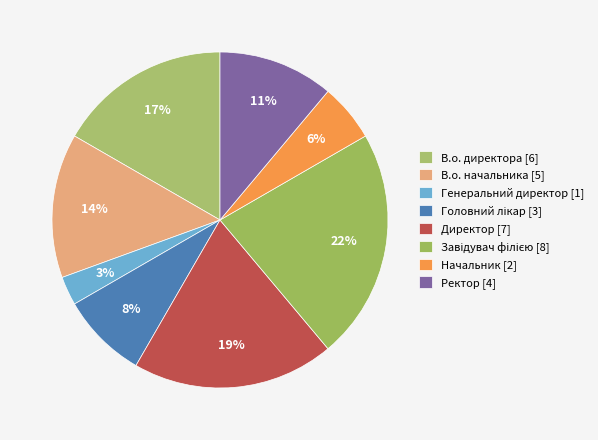

Does В.о. начальника account for over 50% of the chart?

No